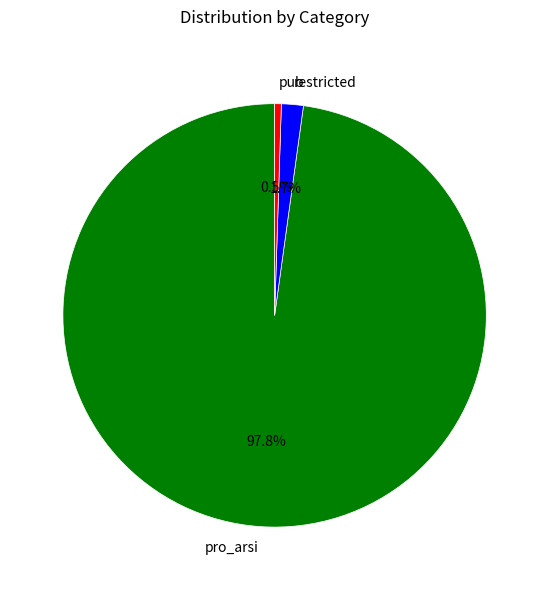

What percentage is NOT represented by restricted?

98.3%